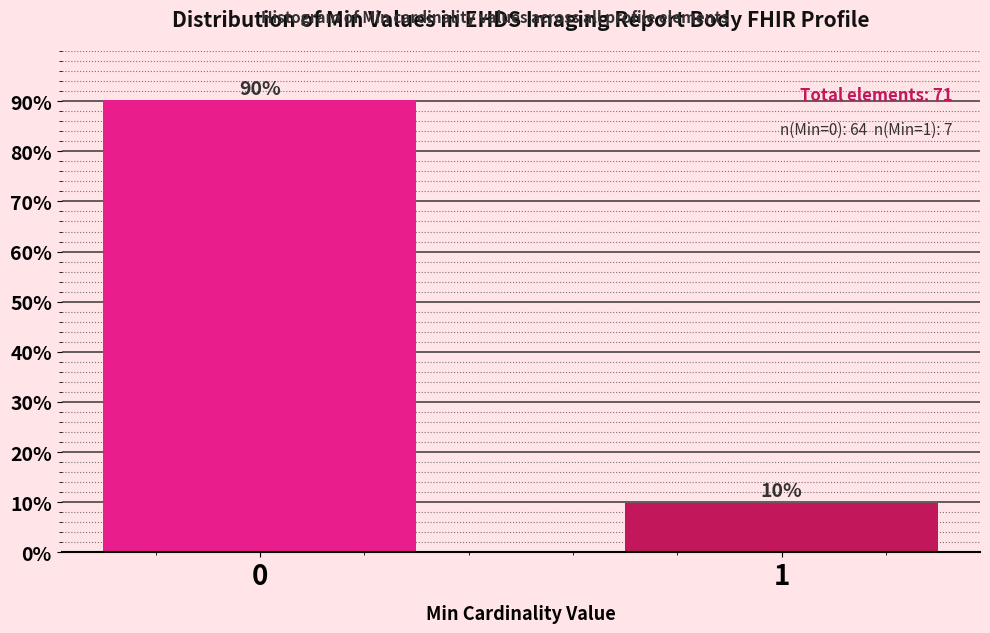

What is the approximate value at 1?

9.9